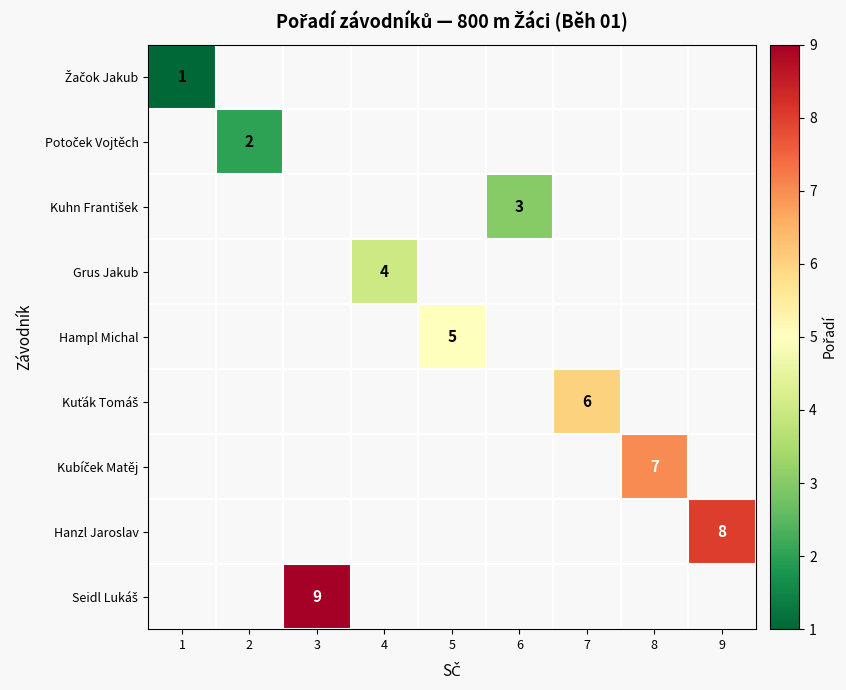

What is the maximum value shown in the chart?

9.0